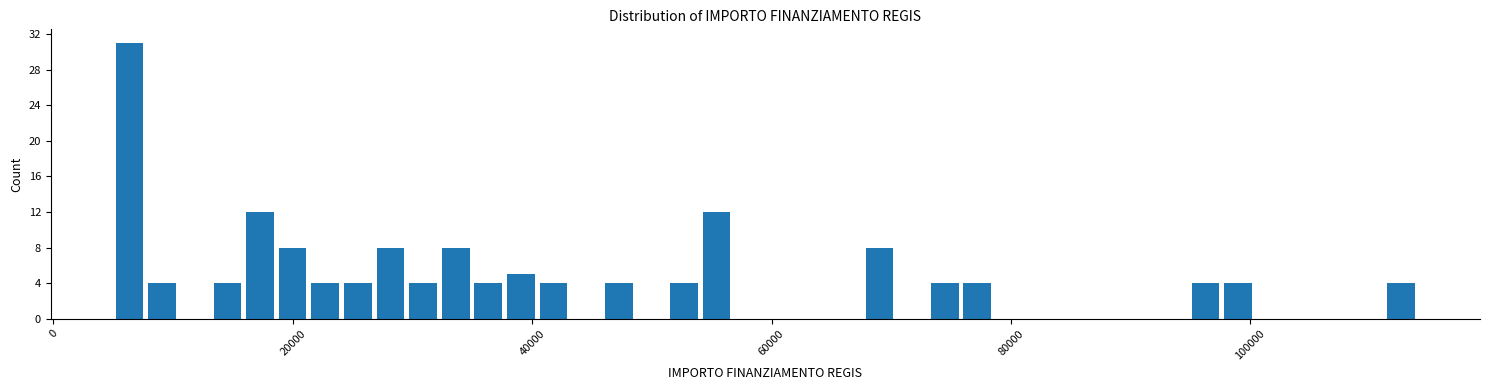

Around what value on the x-axis is the tallest bar? Give the approximate position of its centre, as read against the axis.

6000